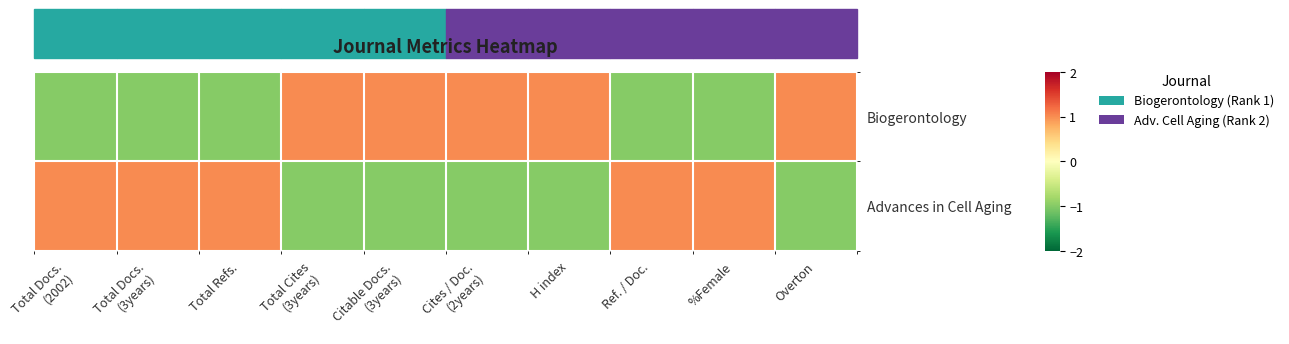

Reading right to left, extract all data points from this chart.

Biogerontology: Overton=1	%Female=-1	Ref. / Doc.=-1	H index=1	Cites / Doc.
(2years)=1	Citable Docs.
(3years)=1	Total Cites
(3years)=1	Total Refs.=-1	Total Docs.
(3years)=-1	Total Docs.
(2002)=-1
Advances in Cell Aging: Overton=-1	%Female=1	Ref. / Doc.=1	H index=-1	Cites / Doc.
(2years)=-1	Citable Docs.
(3years)=-1	Total Cites
(3years)=-1	Total Refs.=1	Total Docs.
(3years)=1	Total Docs.
(2002)=1